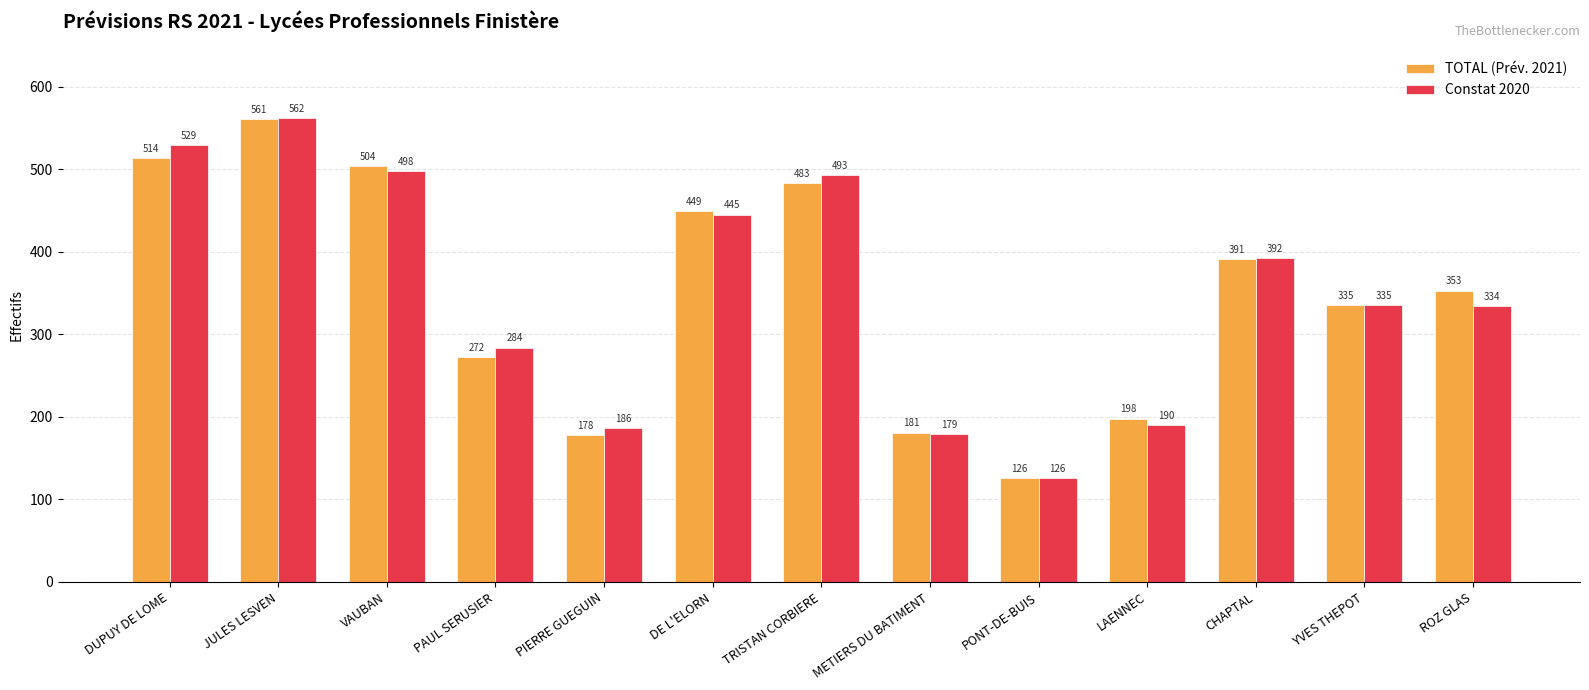

Which series changed the most between PIERRE GUEGUIN and CHAPTAL?

TOTAL (Prév. 2021)